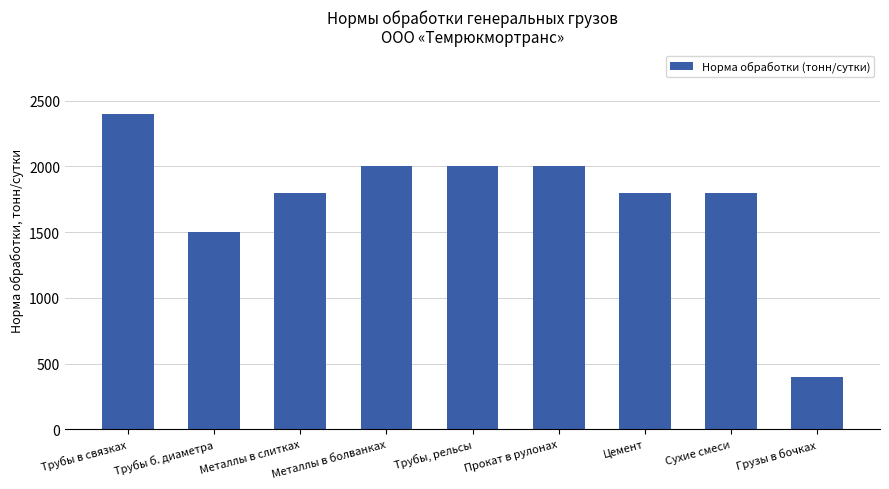

Reading left to right, extract all data points from this chart.

Трубы в связках=2400	Трубы б. диаметра=1500	Металлы в слитках=1800	Металлы в болванках=2000	Трубы, рельсы=2000	Прокат в рулонах=2000	Цемент=1800	Сухие смеси=1800	Грузы в бочках=400